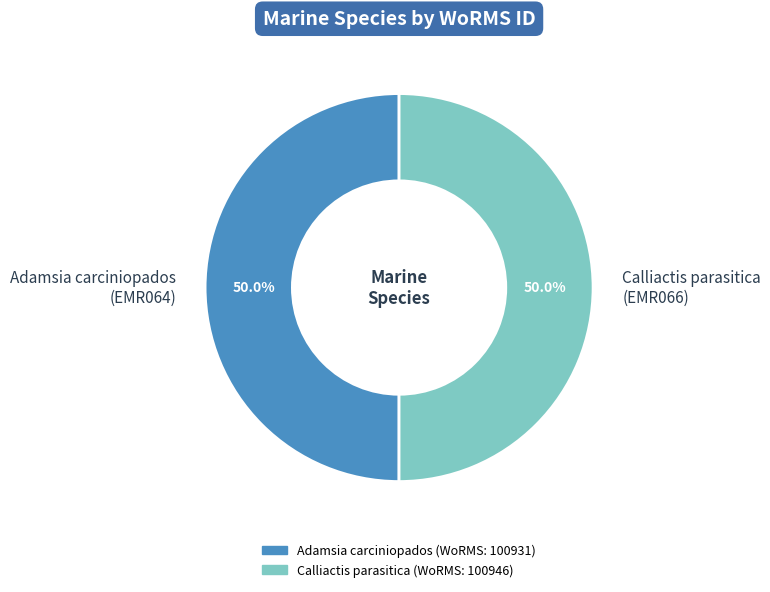

What is the ratio of the value at Adamsia carciniopados (EMR064) to the value at Calliactis parasitica (EMR066)?

1.0